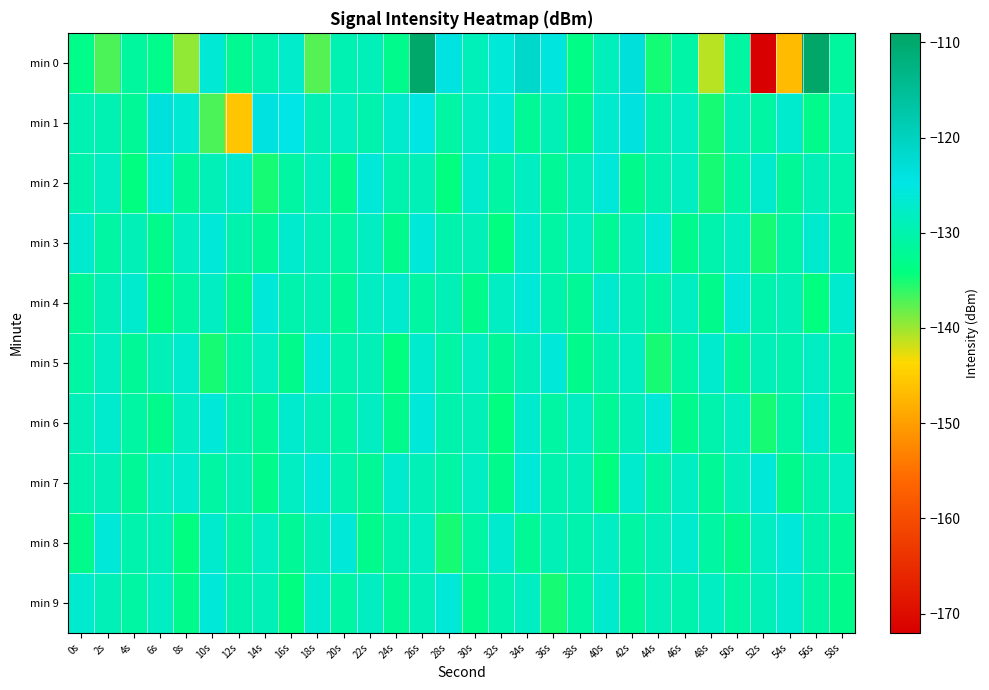

Between 4s and 36s, which series saw the biggest shift?

min 0